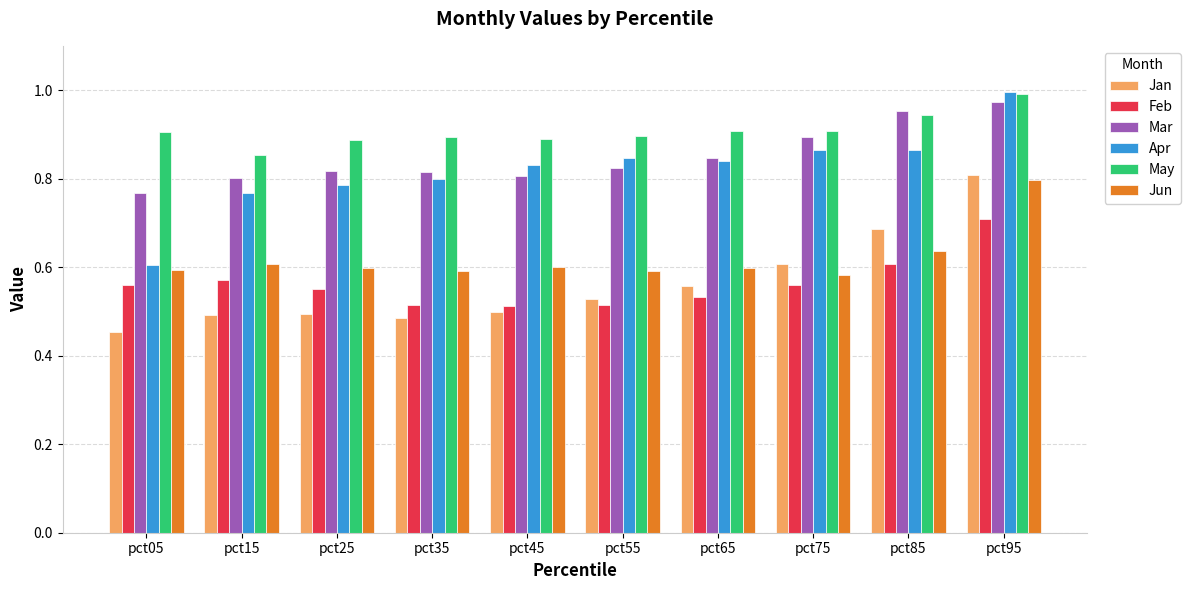

Which series has the largest total across all categories?

May